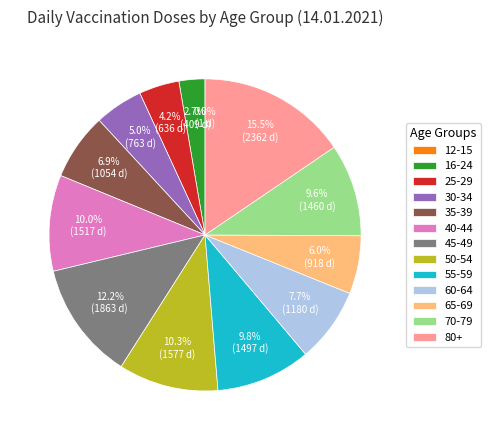

What portion of the pie excludes 16-24?

97.3%